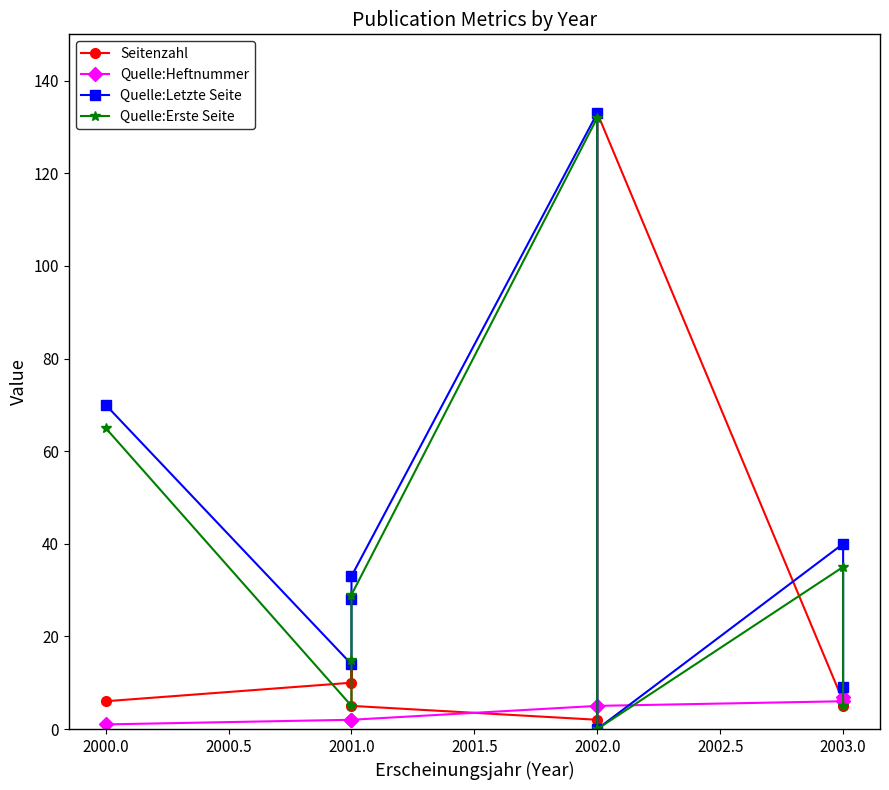

What is the value of the Quelle:Heftnummer point at the 5th from the left?

5